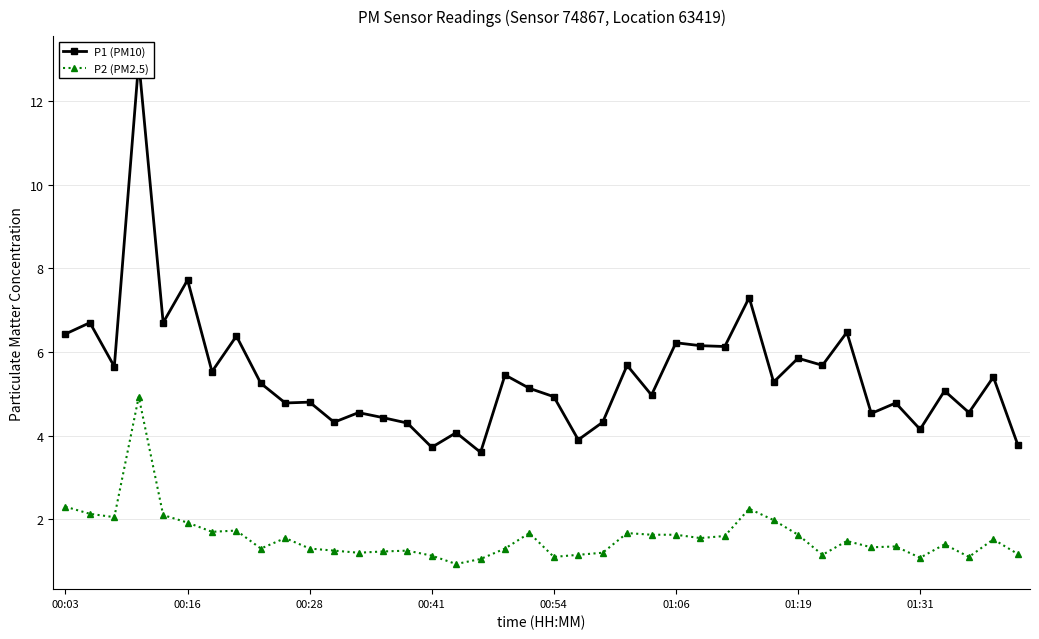

List the series in order of their overall mean, lowest first.

P2 (PM2.5), P1 (PM10)